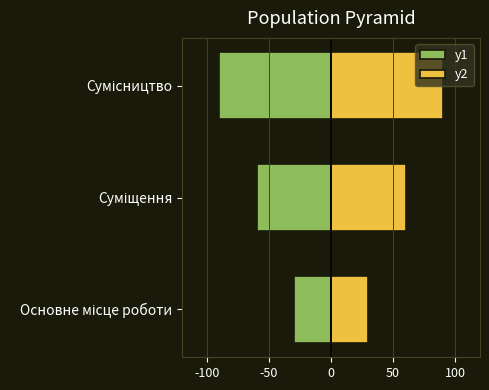

What is the difference between the highest and lowest values at Сумісництво?

180